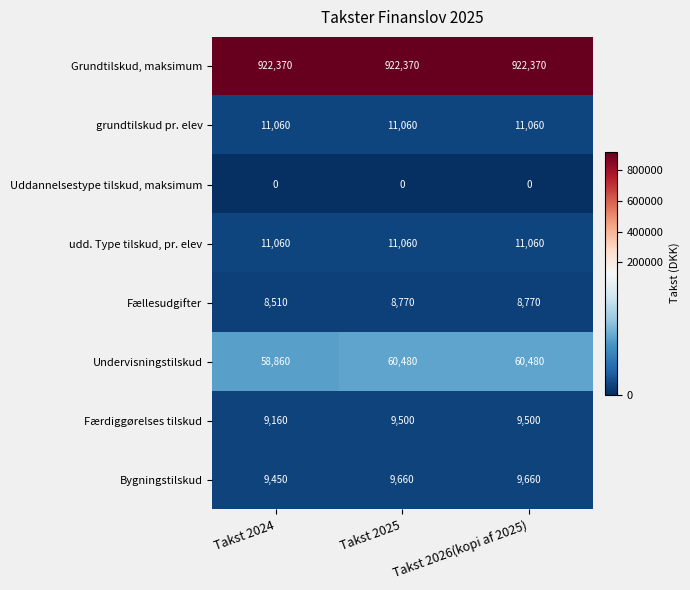

The udd. Type tilskud, pr. elev series shows 18742 at Takst 2026(kopi af 2025). True or false?

False